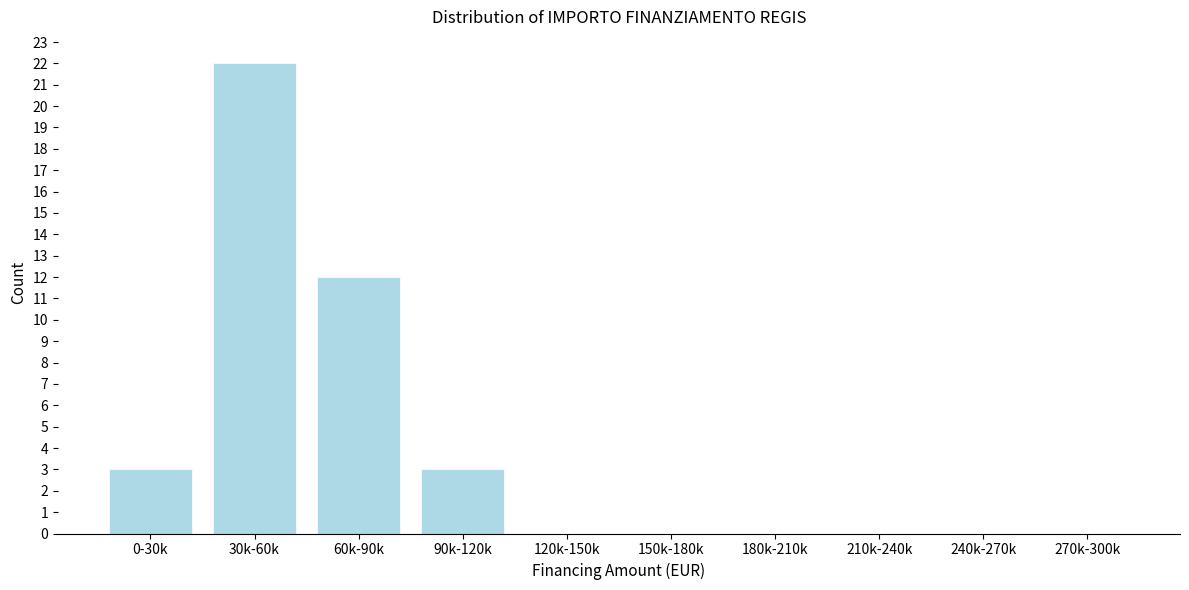

Reading left to right, what are all the values shown in this chart?

0-30k=3	30k-60k=22	60k-90k=12	90k-120k=3	120k-150k=0	150k-180k=0	180k-210k=0	210k-240k=0	240k-270k=0	270k-300k=0